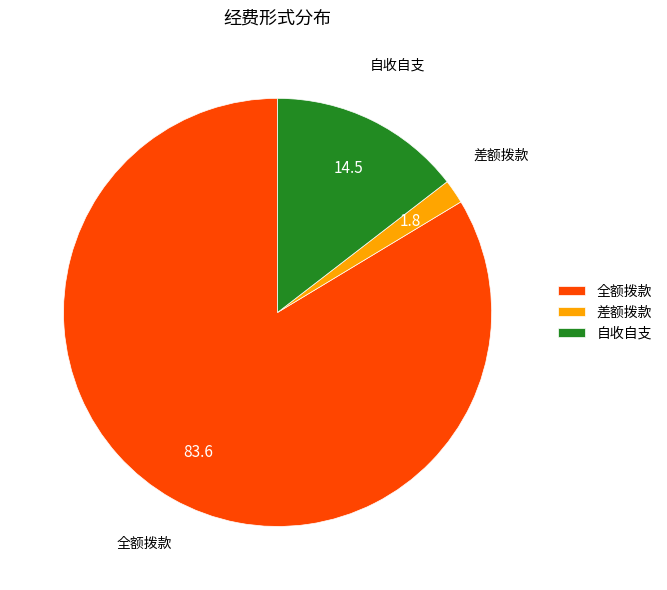

Is it true that 自收自支 is 1% of the pie?

False